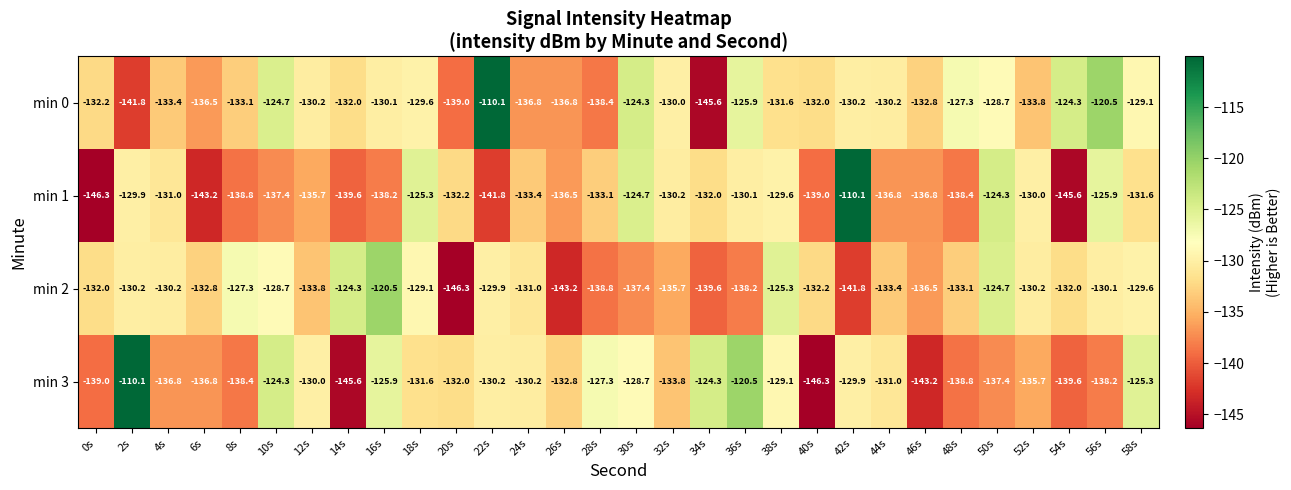

Rank the series at 34s from lowest to highest value.

min 0, min 2, min 1, min 3